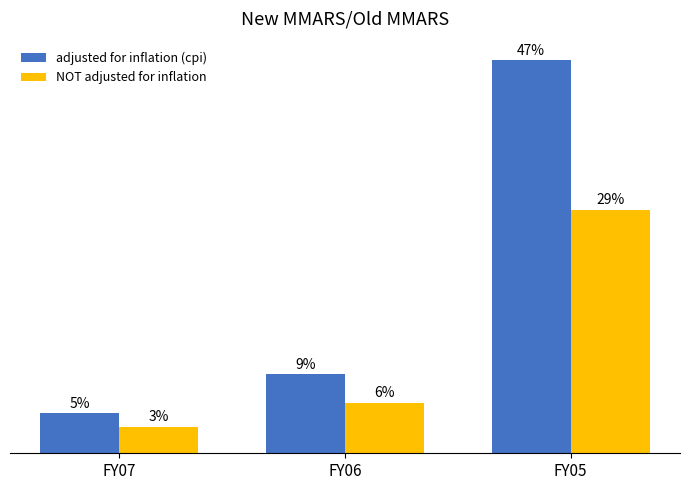

Are the bars grouped side by side (vs. stacked)?

Yes